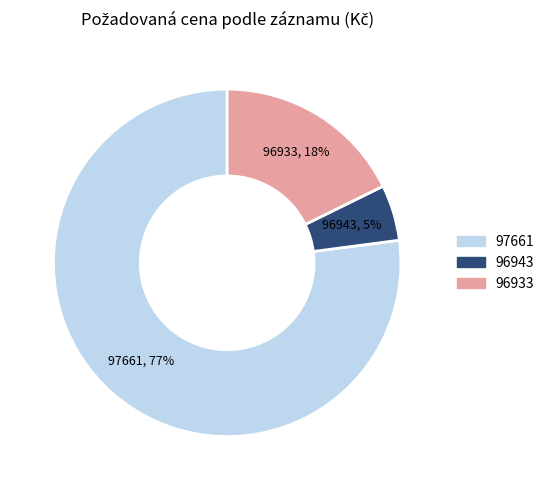

Which slice represents more than half of the pie?

97661